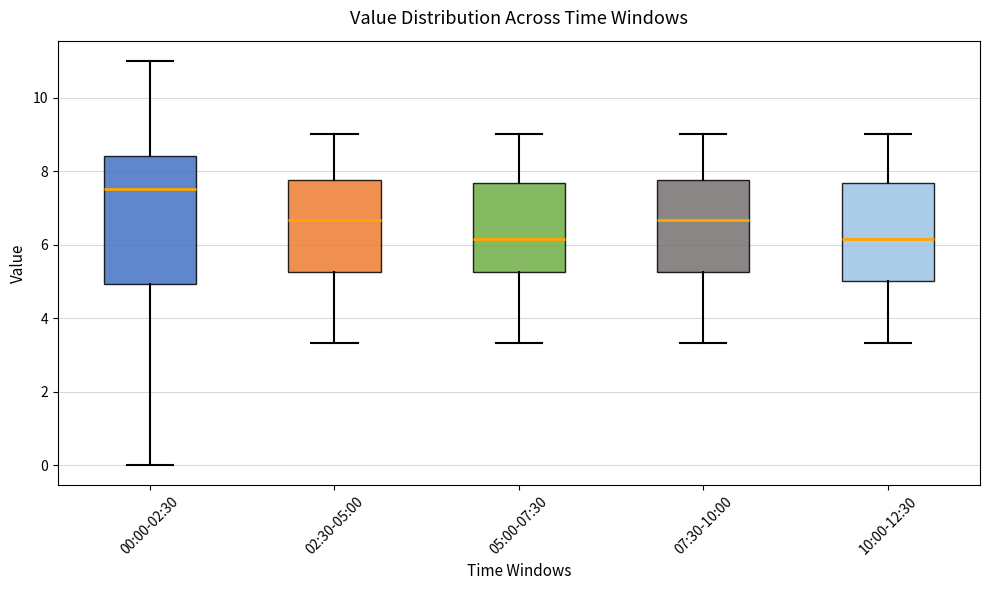

Reading left to right, transcribe this box plot: for each box, give where its median line is, the range the box spans, and where its two whiskers end, as read against the y-axis. The values are not printed on the chart, so give them approximately, as read against the axis.

00:00-02:30: median 7.6, box 5.0 to 8.4, whiskers 0.0 to 11.0
02:30-05:00: median 6.6, box 5.2 to 7.8, whiskers 3.4 to 9.0
05:00-07:30: median 6.2, box 5.2 to 7.6, whiskers 3.4 to 9.0
07:30-10:00: median 6.6, box 5.2 to 7.8, whiskers 3.4 to 9.0
10:00-12:30: median 6.2, box 5.0 to 7.6, whiskers 3.4 to 9.0